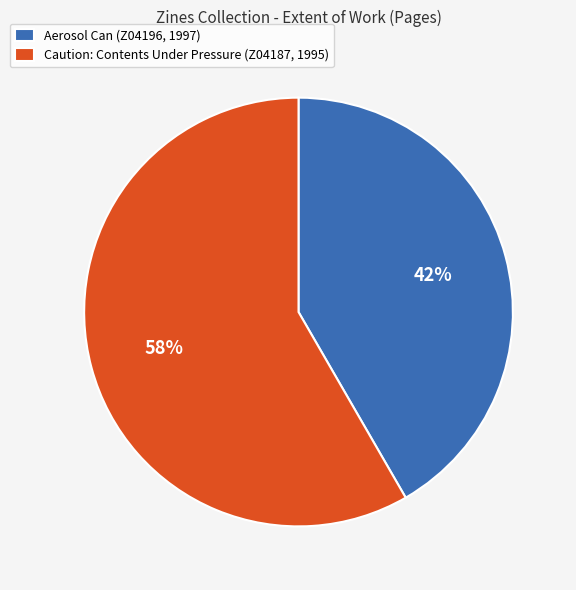

What is the majority slice?

Caution: Contents Under Pressure (Z04187, 1995)